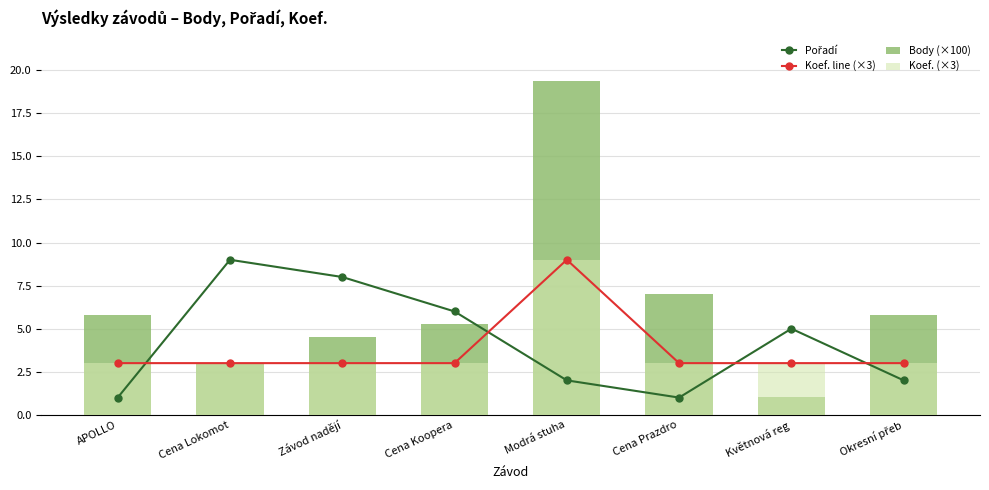

What is the maximum value shown in the chart?

19.4